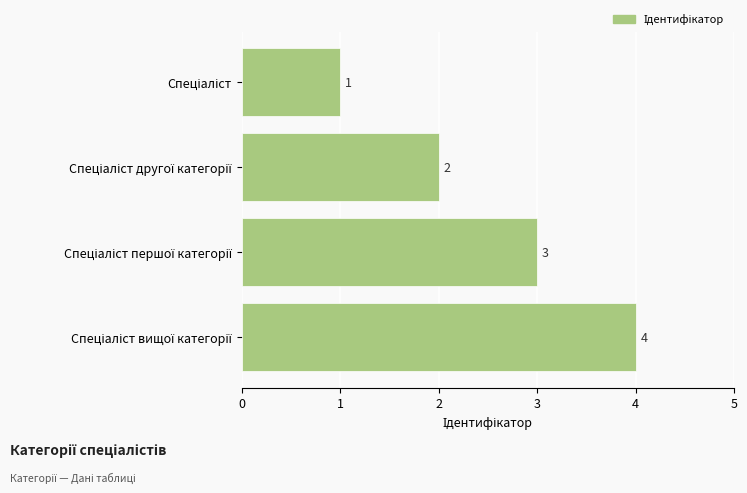

Does the chart contain any negative values?

No